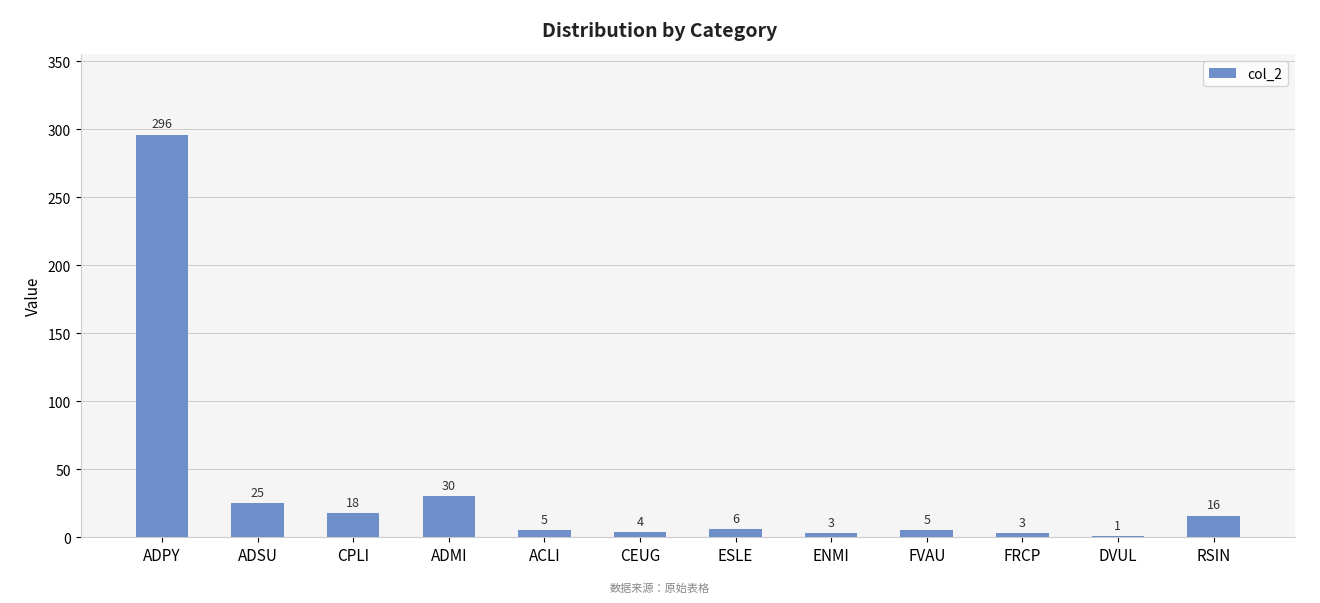

The value at ADPY is 296. True or false?

True